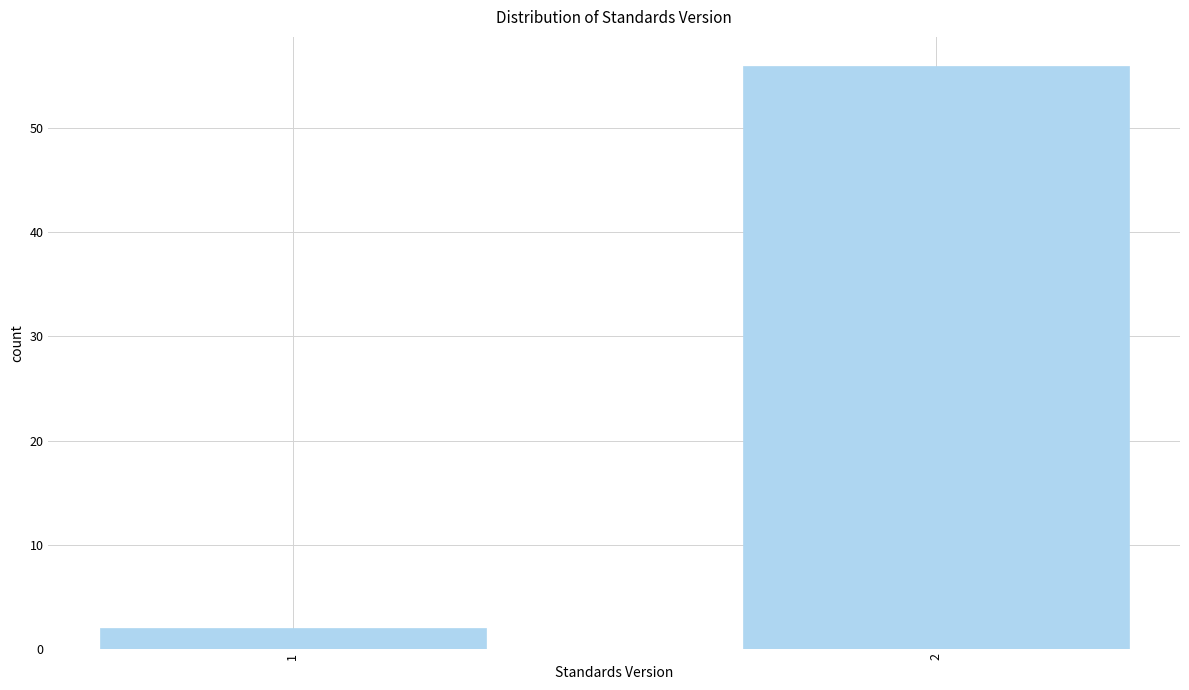

Reading right to left, list all the values displayed in this chart.

56	2